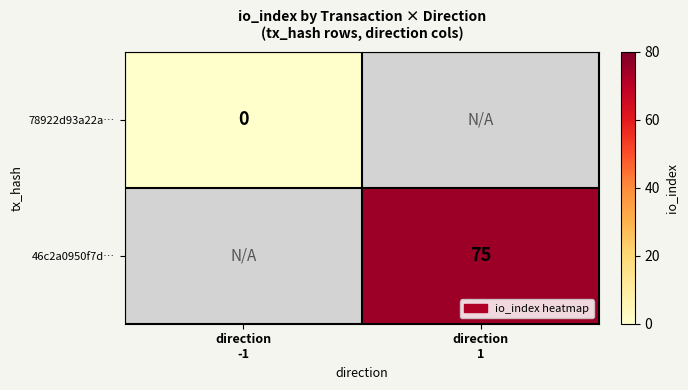

Rank the series at direction -1 from lowest to highest value.

78922d93a22a…, 46c2a0950f7d…